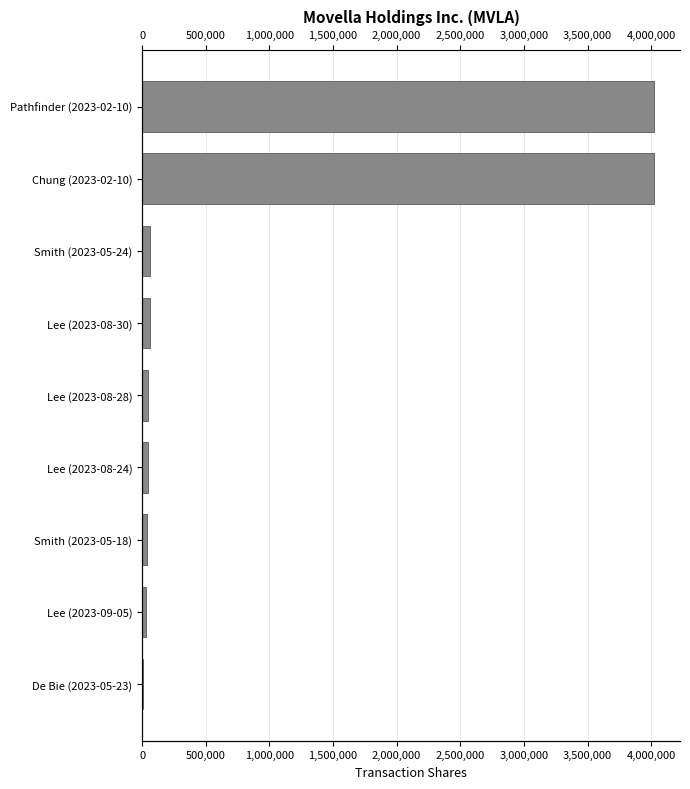

How many data points are less than 50000?

3